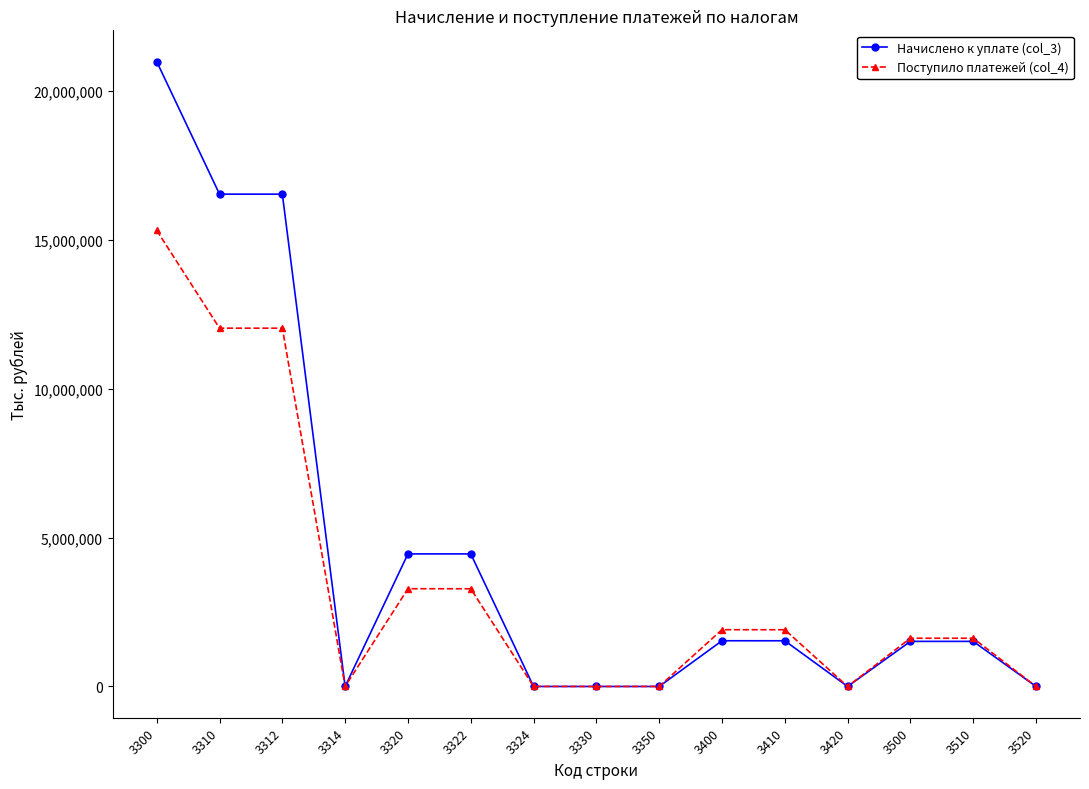

True or false: Начислено к уплате (col_3) has more than 2 interior local peaks.

True